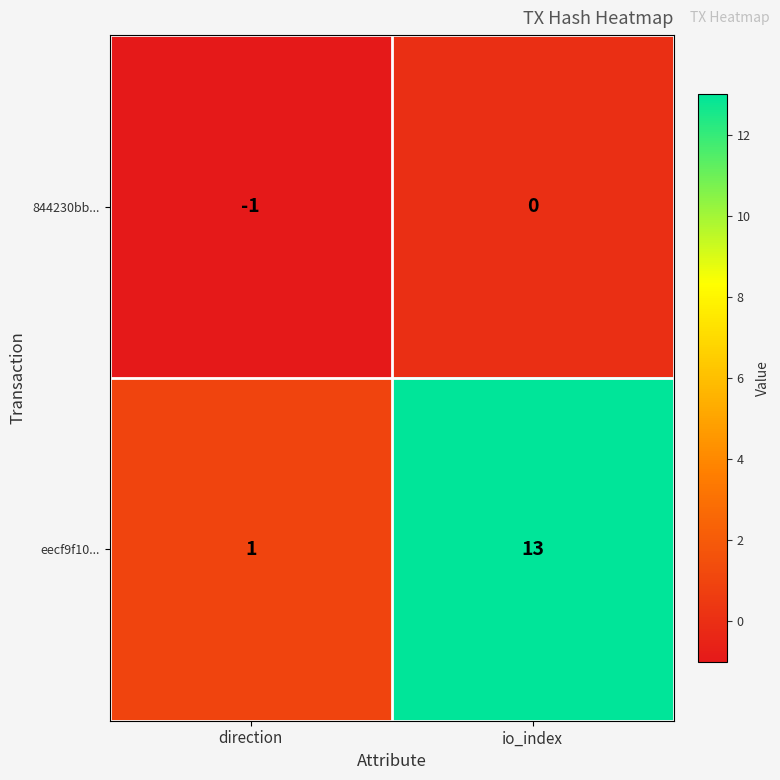

At which label is eecf9f10... closest to 7?

direction